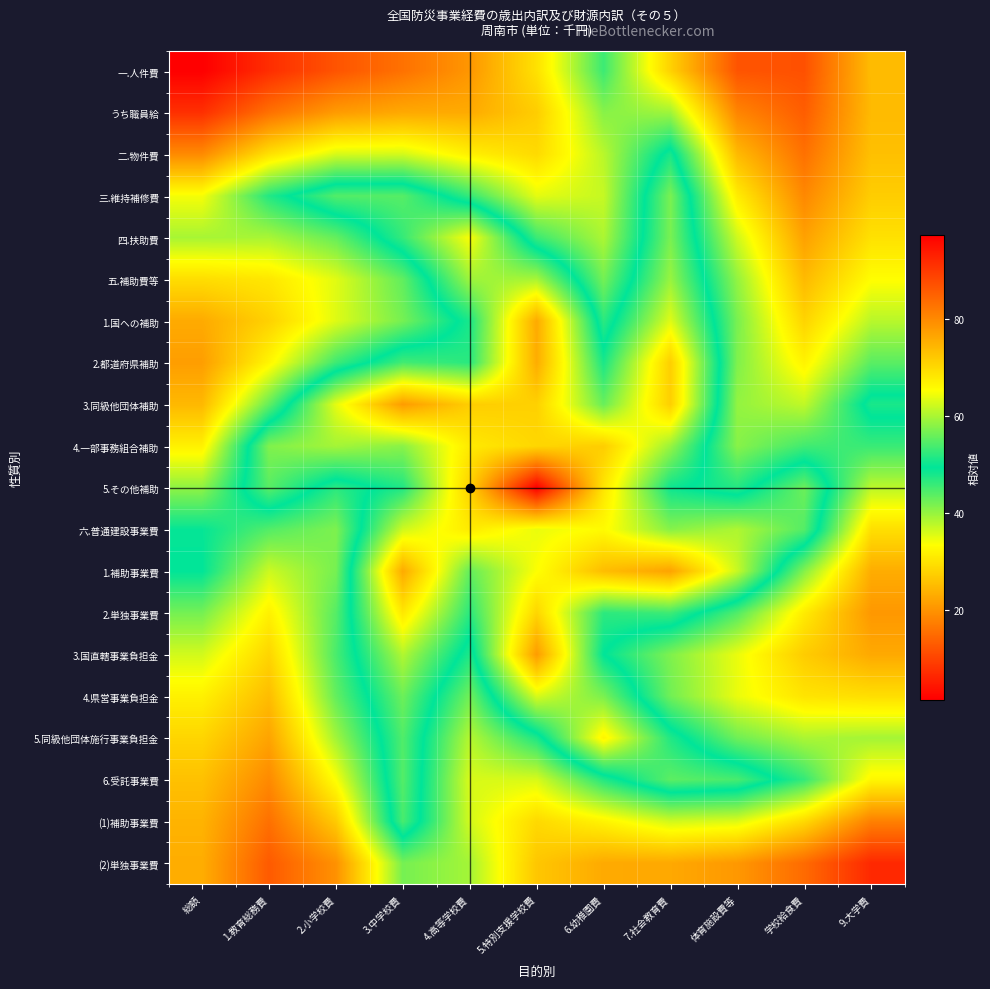

At which category is the sum across all series the highest?

総額